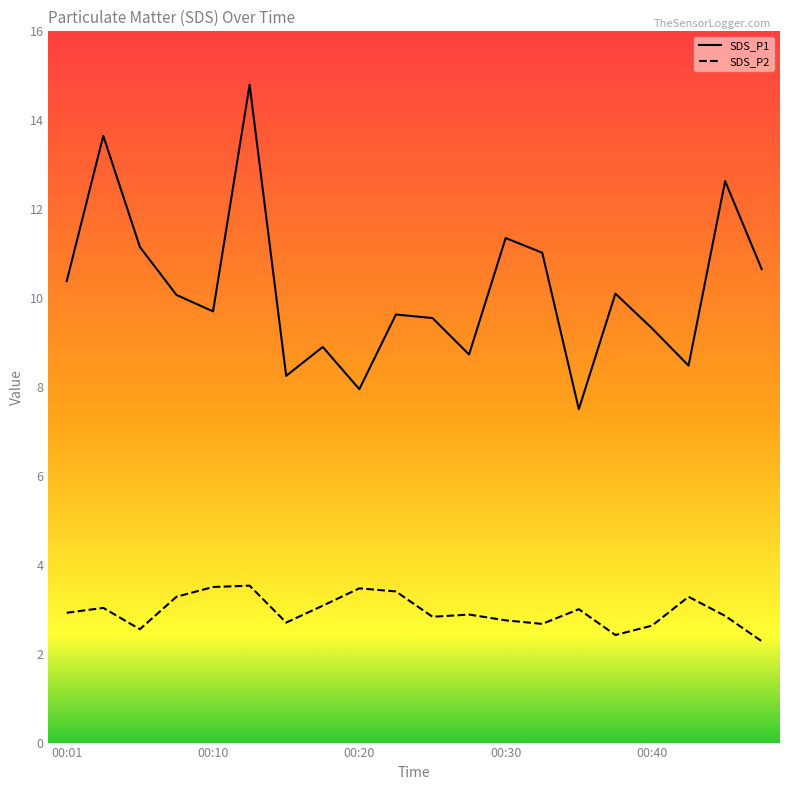

True or false: SDS_P2 has more than 1 interior local peaks.

True